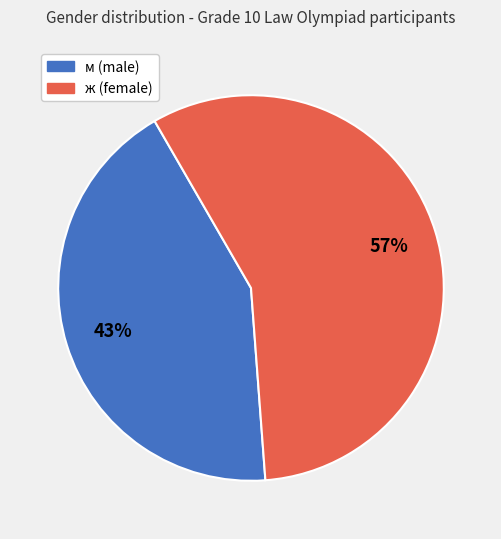

The м slice represents 37% of the pie. True or false?

False